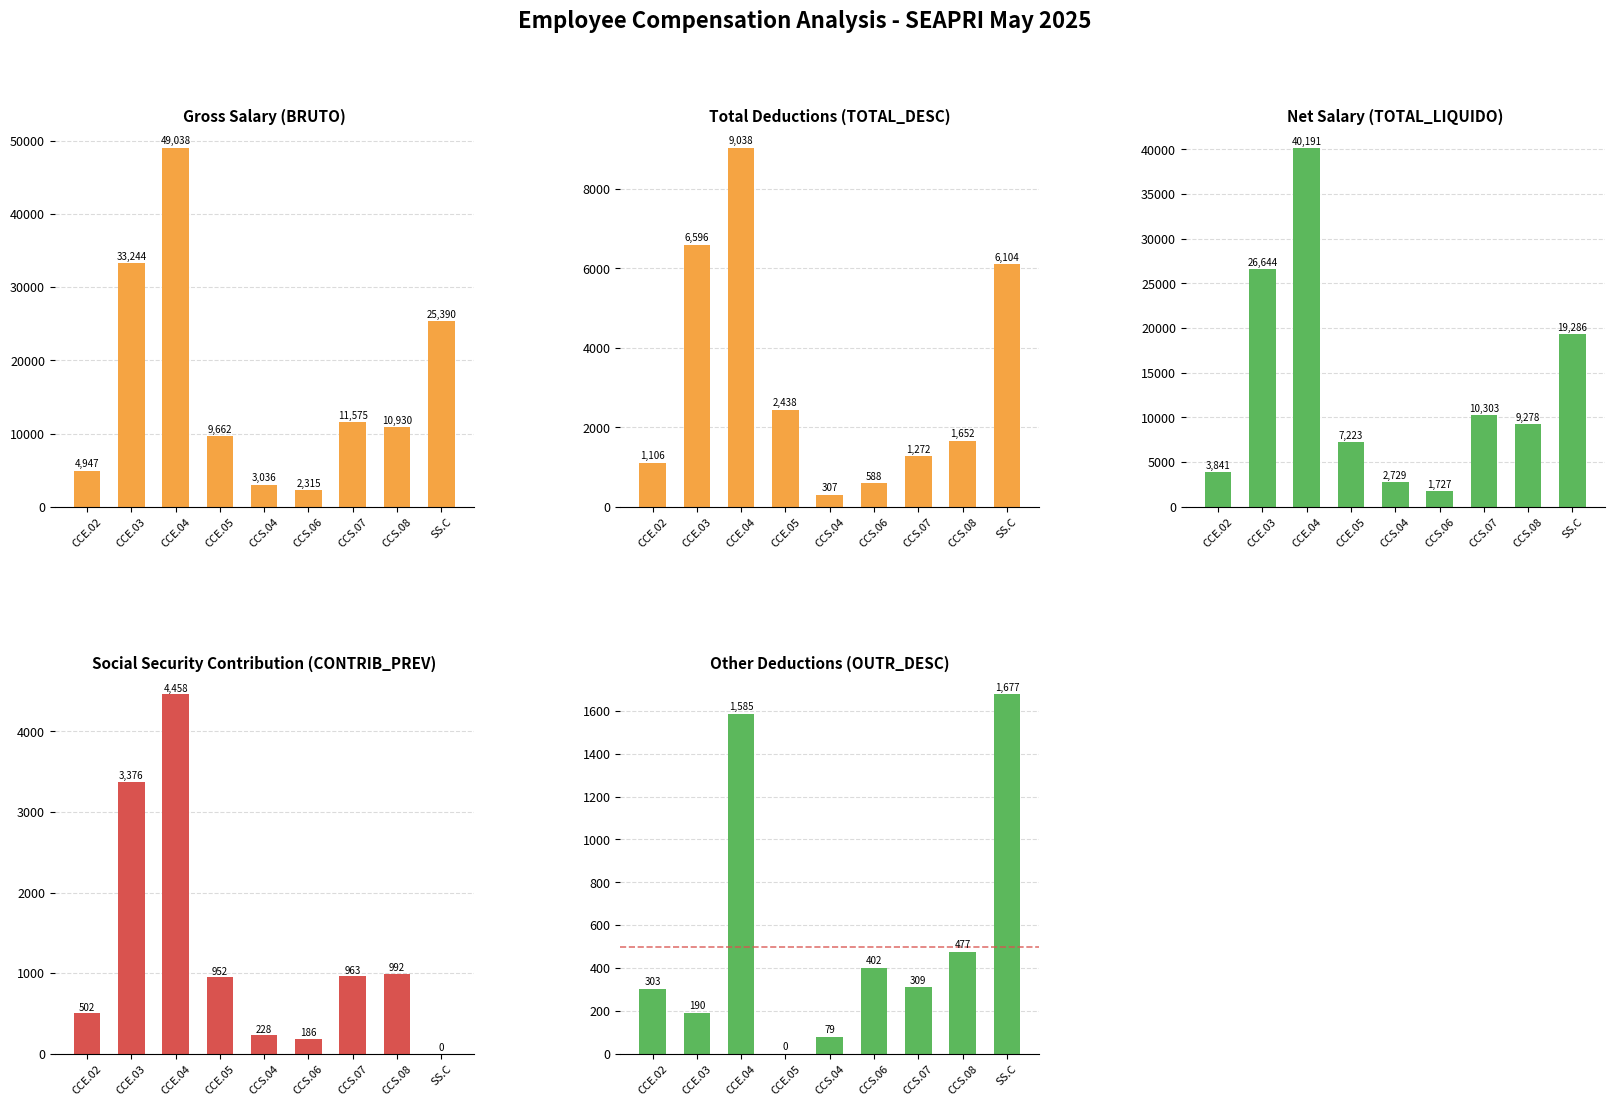

Which series has the widest spread of values?

BRUTO